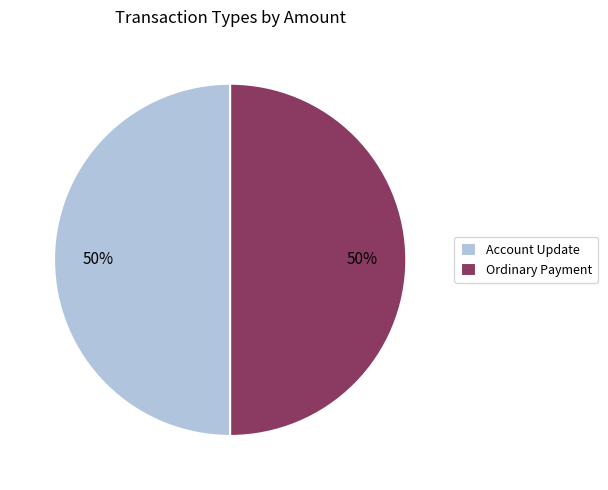

To the nearest percent, what is the average slice percentage?

50%